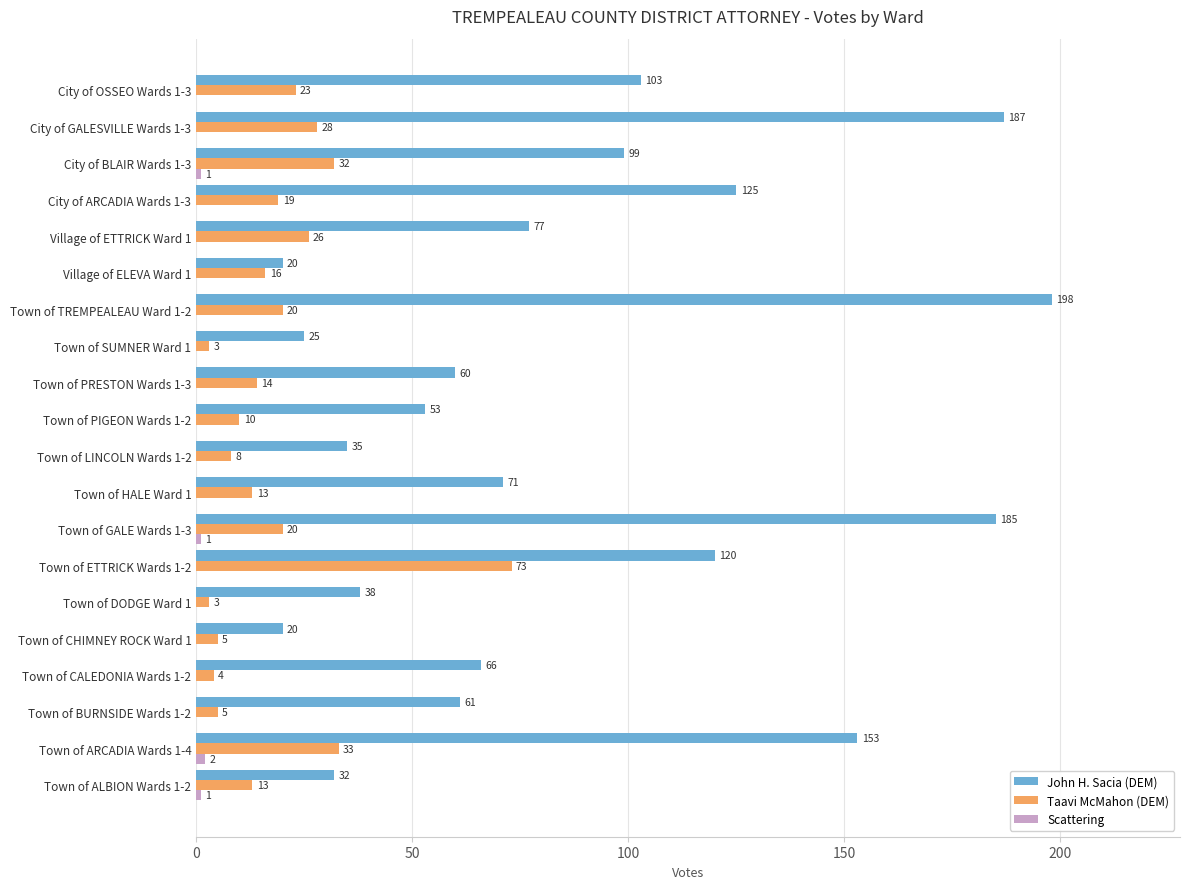

Which series changed the most between Town of GALE Wards 1-3 and Town of LINCOLN Wards 1-2?

John H. Sacia (DEM)